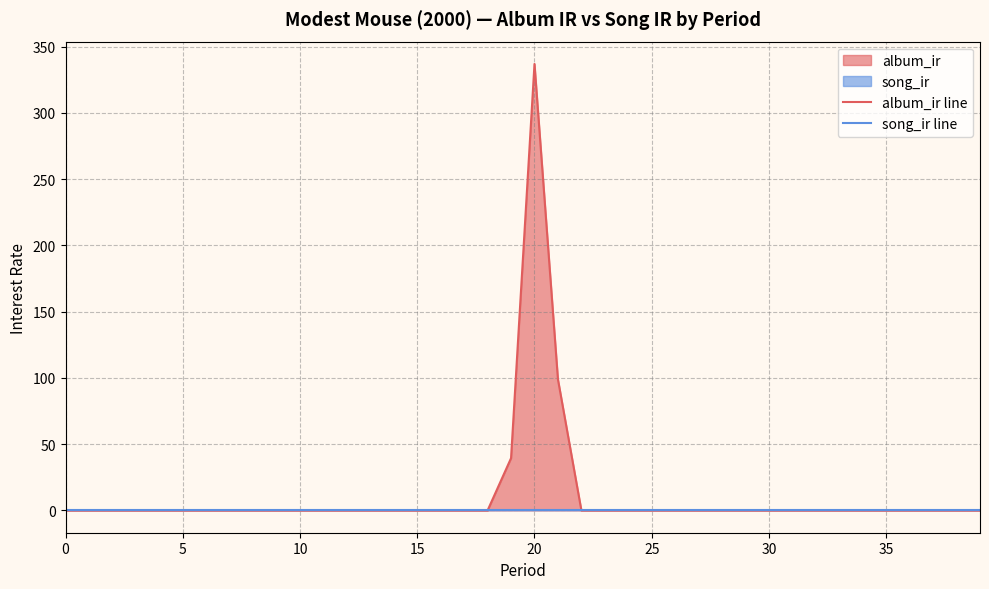

List the series in order of their overall mean, lowest first.

song_ir line, album_ir line